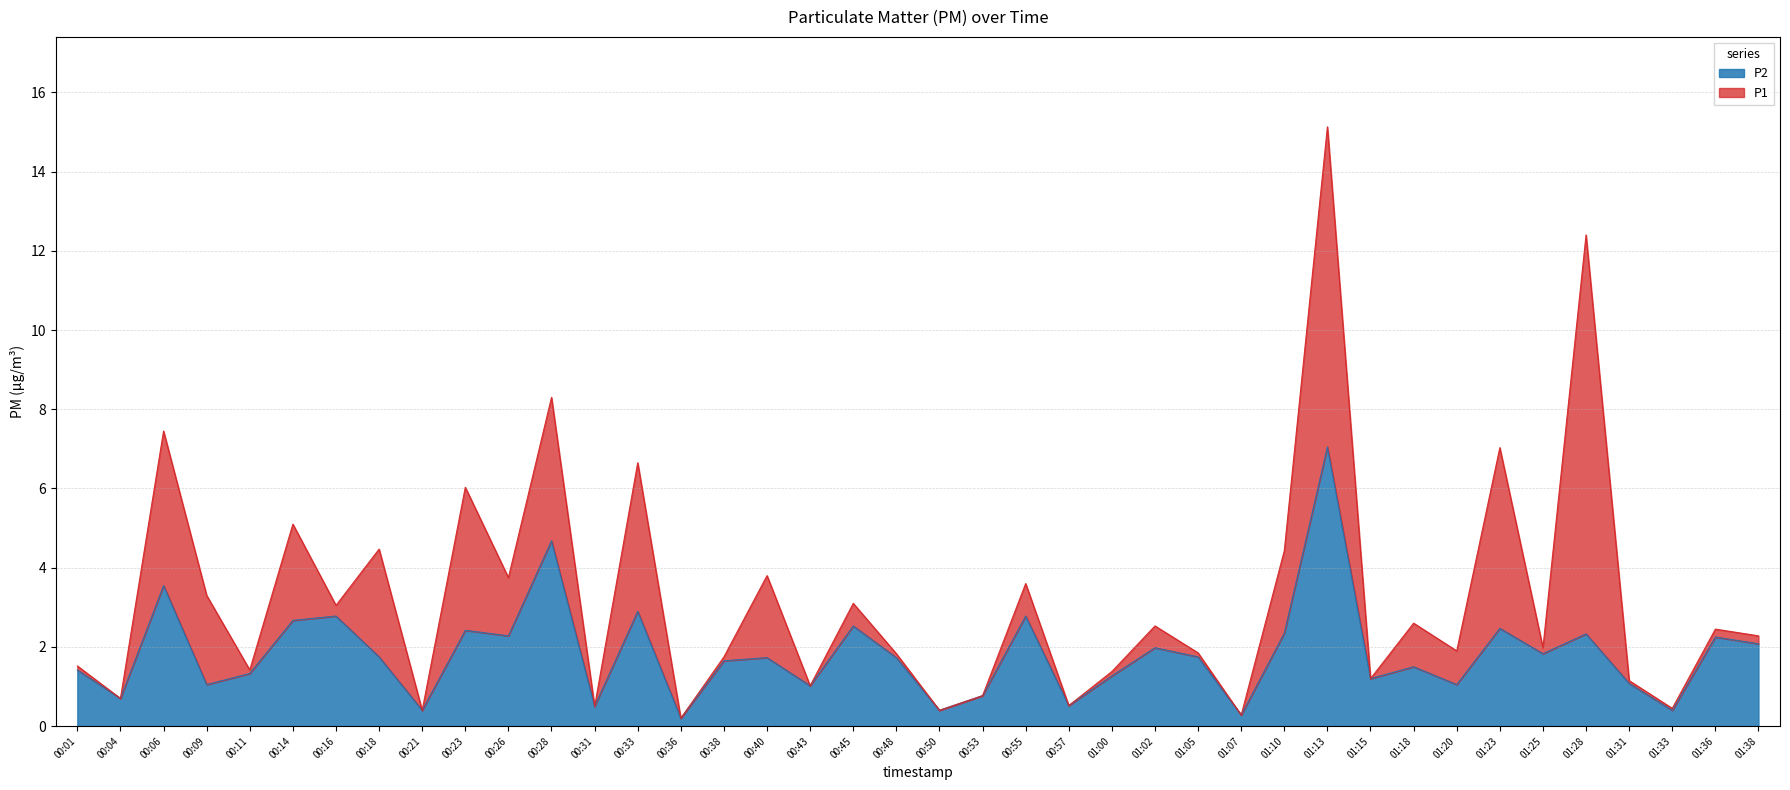

Which series has the largest total across all categories?

P1